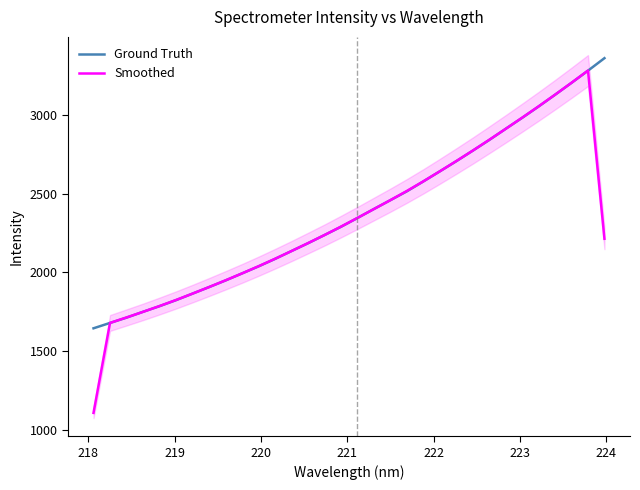

What is the lowest value of the Ground Truth series?

1645.4